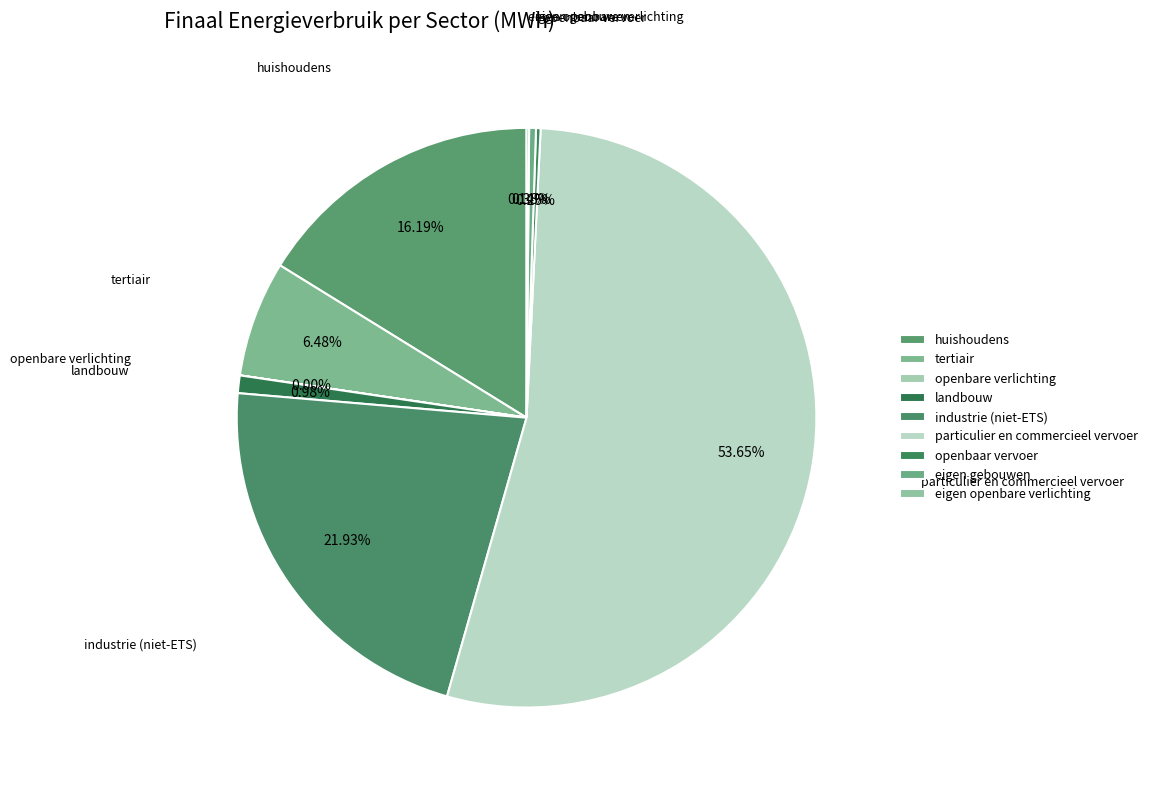

Which has a higher value, landbouw or particulier en commercieel vervoer?

particulier en commercieel vervoer